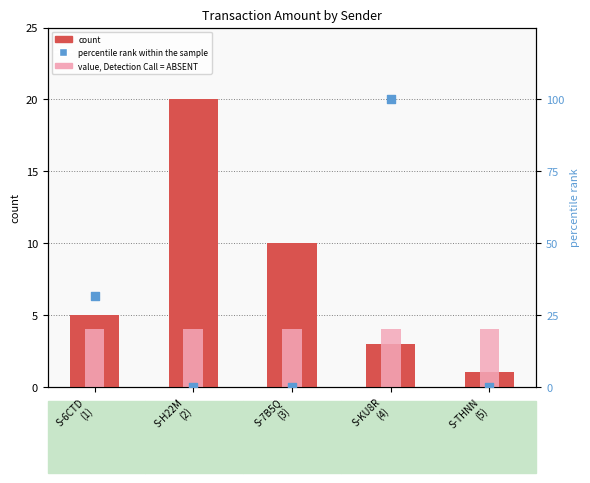

What are all the series names shown in the legend?

count, value, Detection Call = ABSENT, percentile rank within the sample